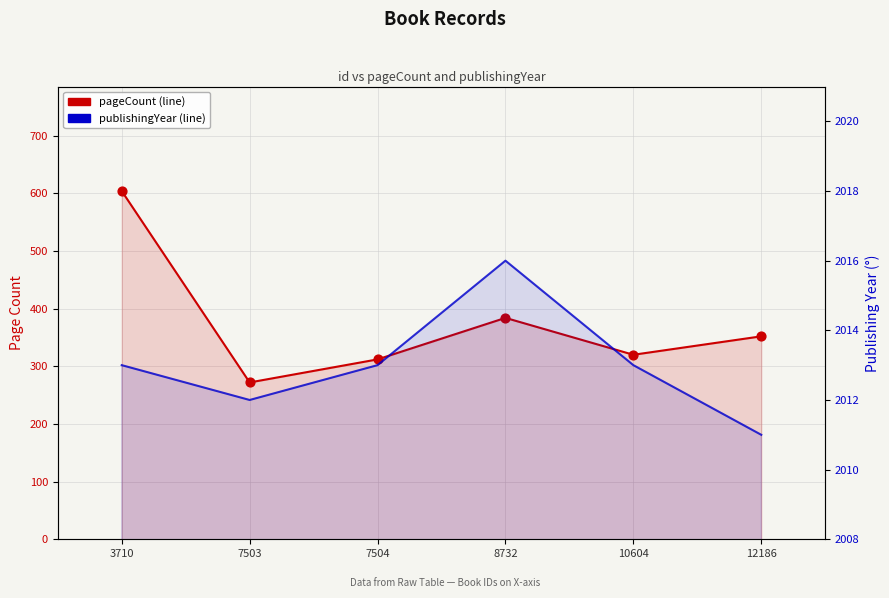

Is the value of publishingYear at 12186 greater than the value of pageCount at 7504?

Yes